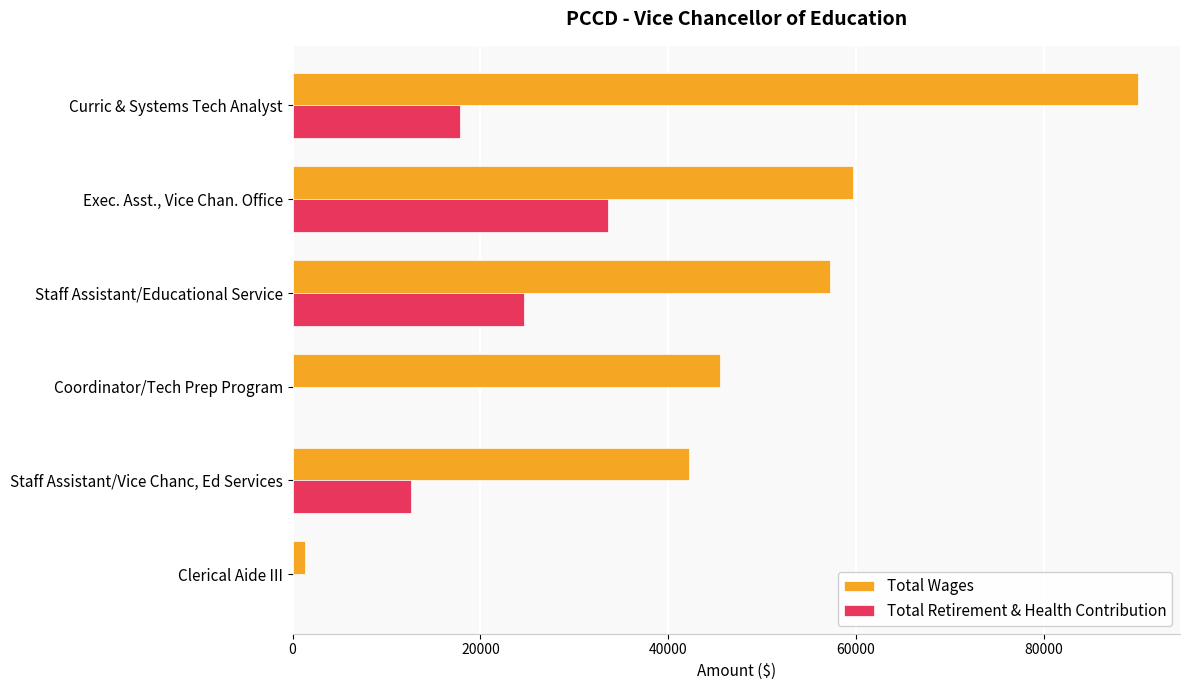

What is the sum of all Total Wages values?

296006